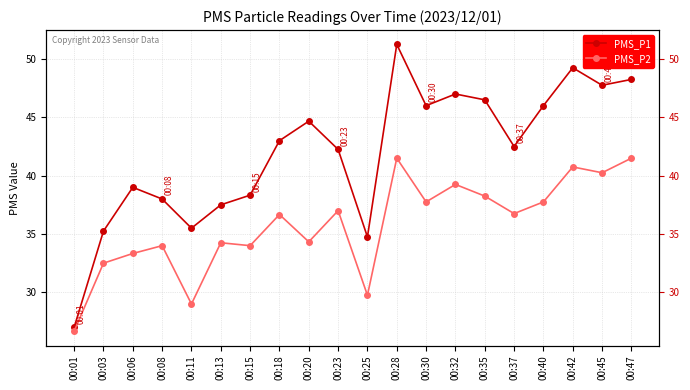

Which category has the lowest value across all series?

00:01